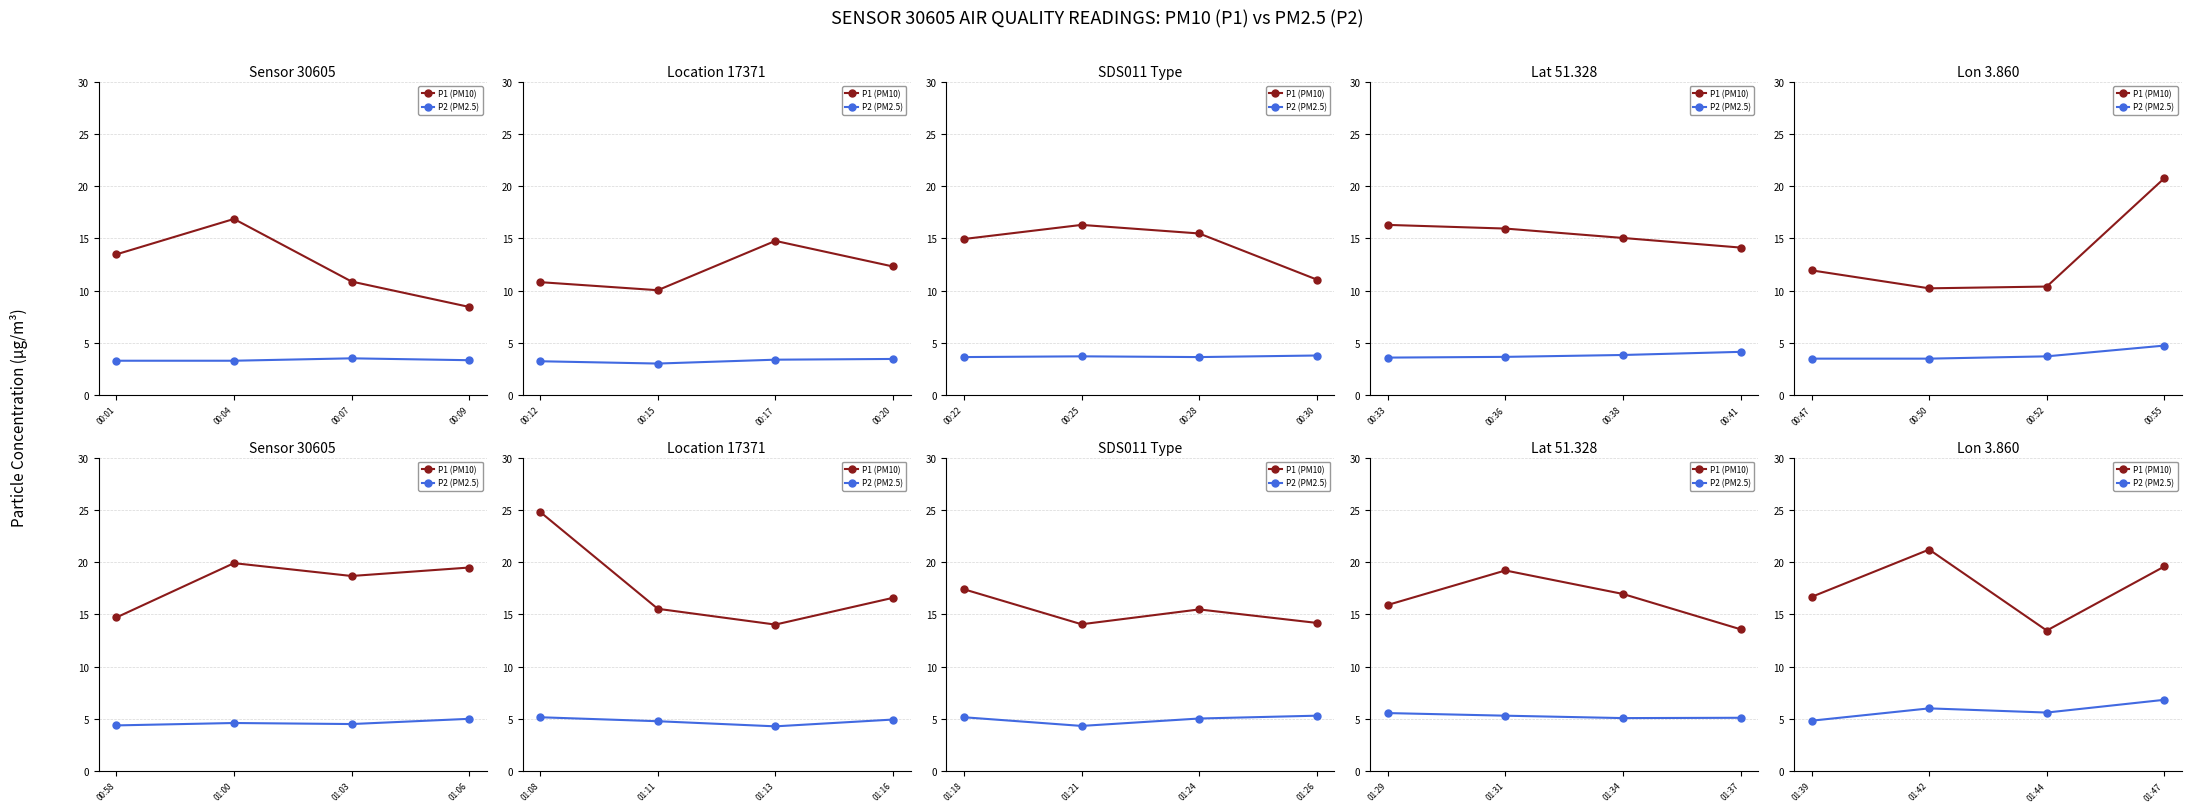

How many interior local valleys does the P1 (PM10) series have?

1